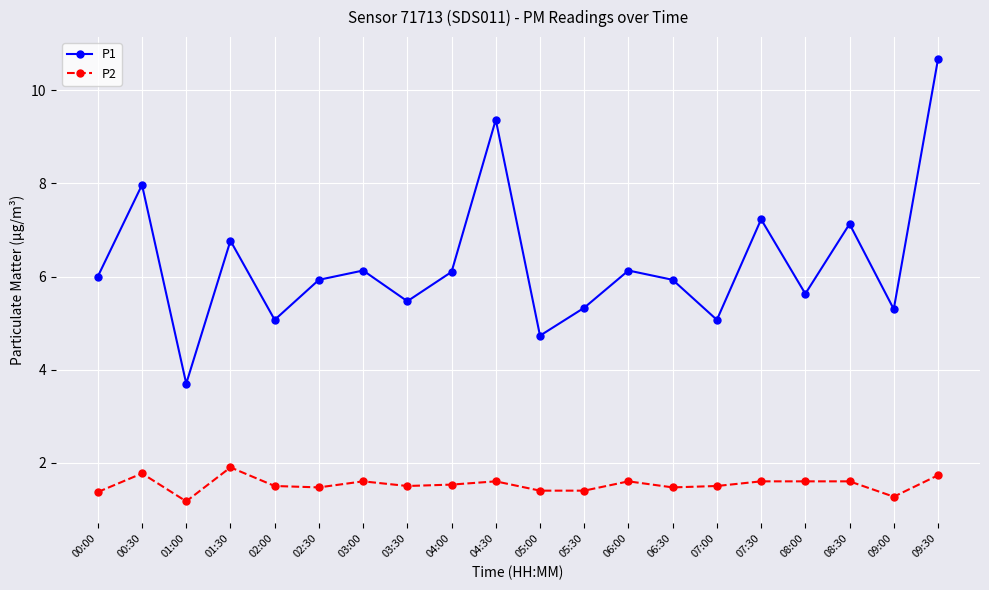

What are all the series names shown in the legend?

P1, P2